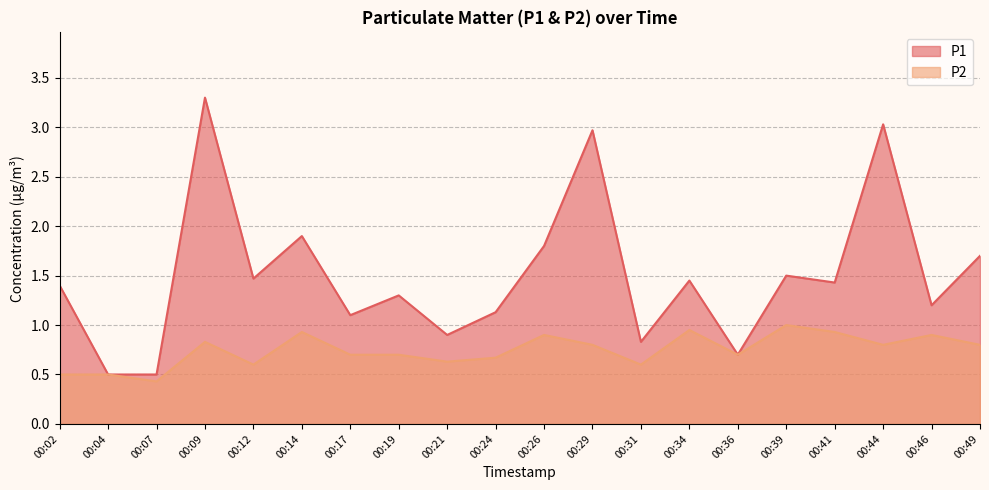

Between 00:21 and 00:19, which is larger?

00:19